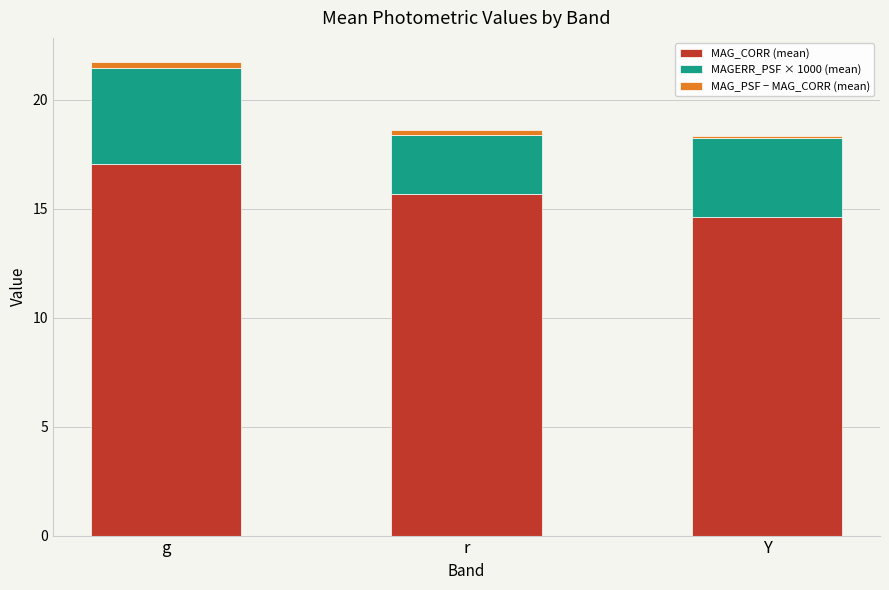

The MAG_CORR (mean) series shows 14.6 at Y. True or false?

True